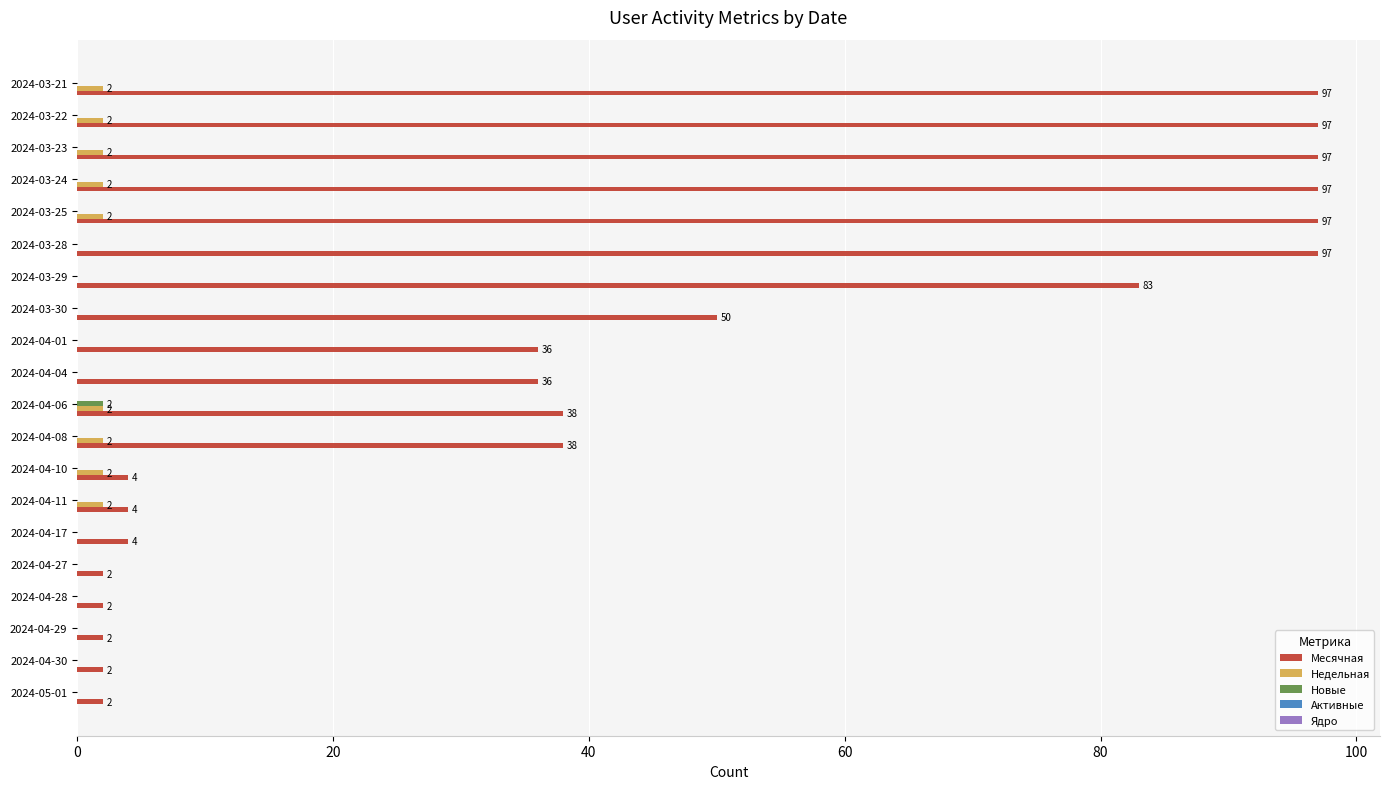

Between 2024-03-29 and 2024-03-25, which series saw the biggest shift?

Месячная